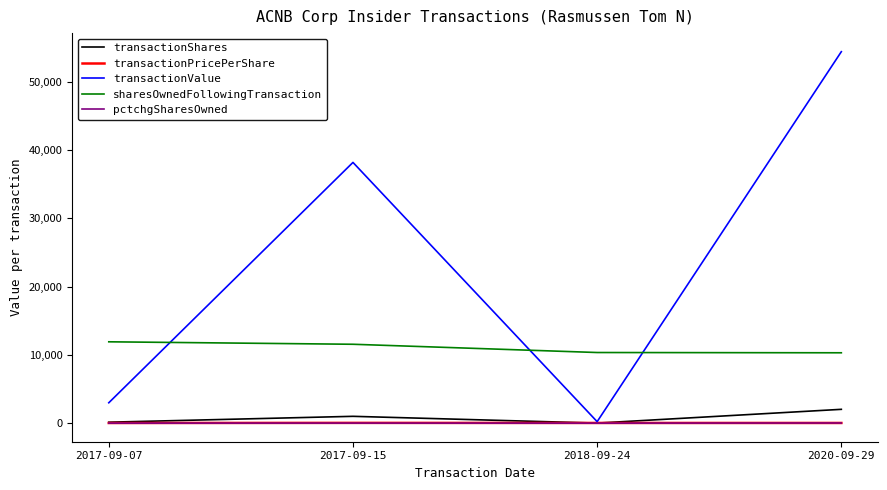

At which category is the sum across all series the highest?

2020-09-29